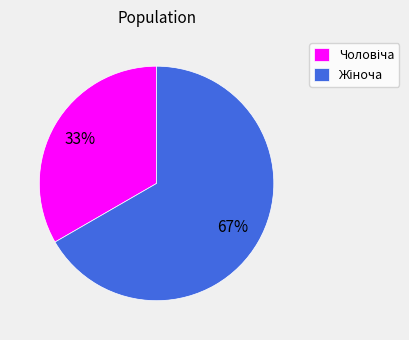

To the nearest percent, what is the difference between the Жіноча and Чоловіча slice percentages?

33%